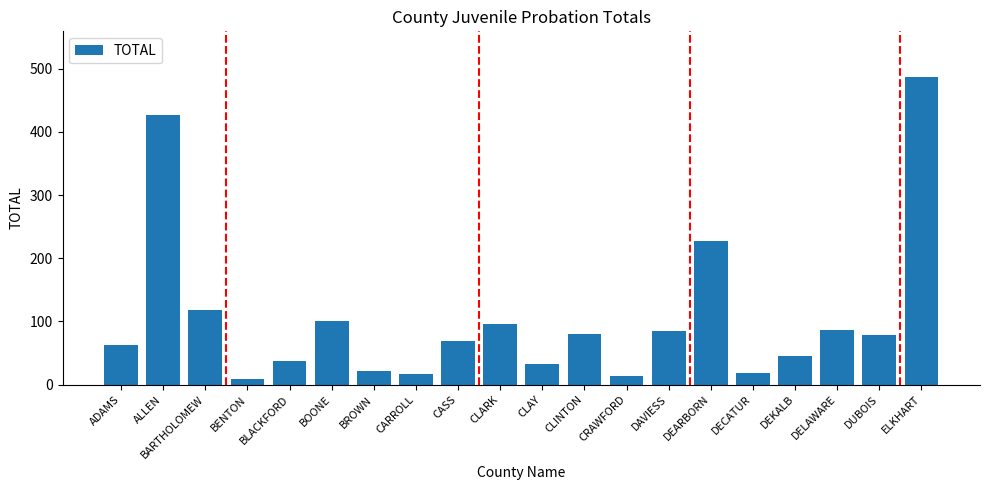

What is the maximum value shown in the chart?

486